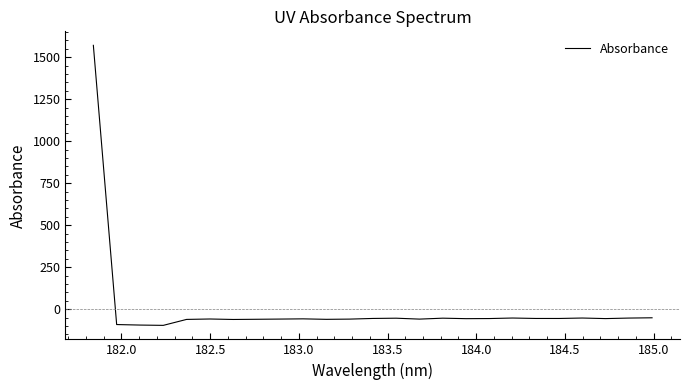

What is the difference between the maximum and minimum values?

1667.9